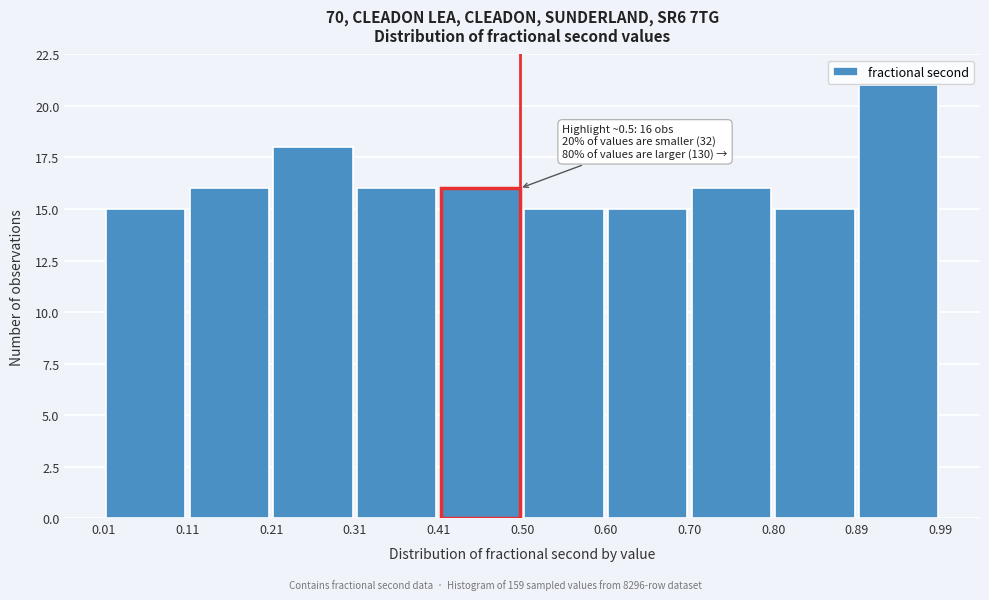

Which range on the x-axis has the tallest bar?

0.89 to 0.99